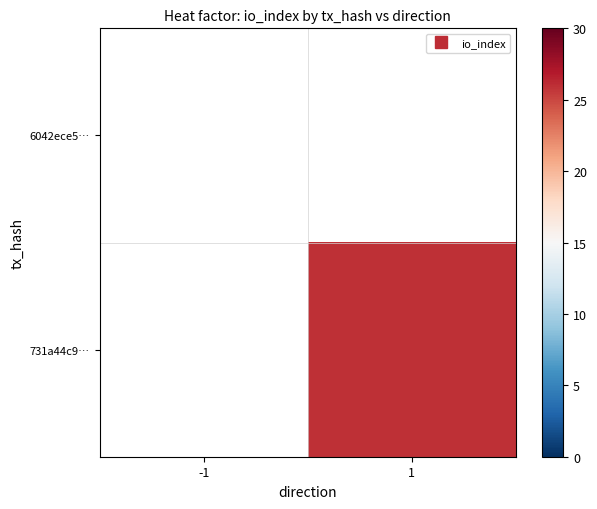

At 1, list the series in order from largest to smallest.

6042ece5…, 731a44c9…